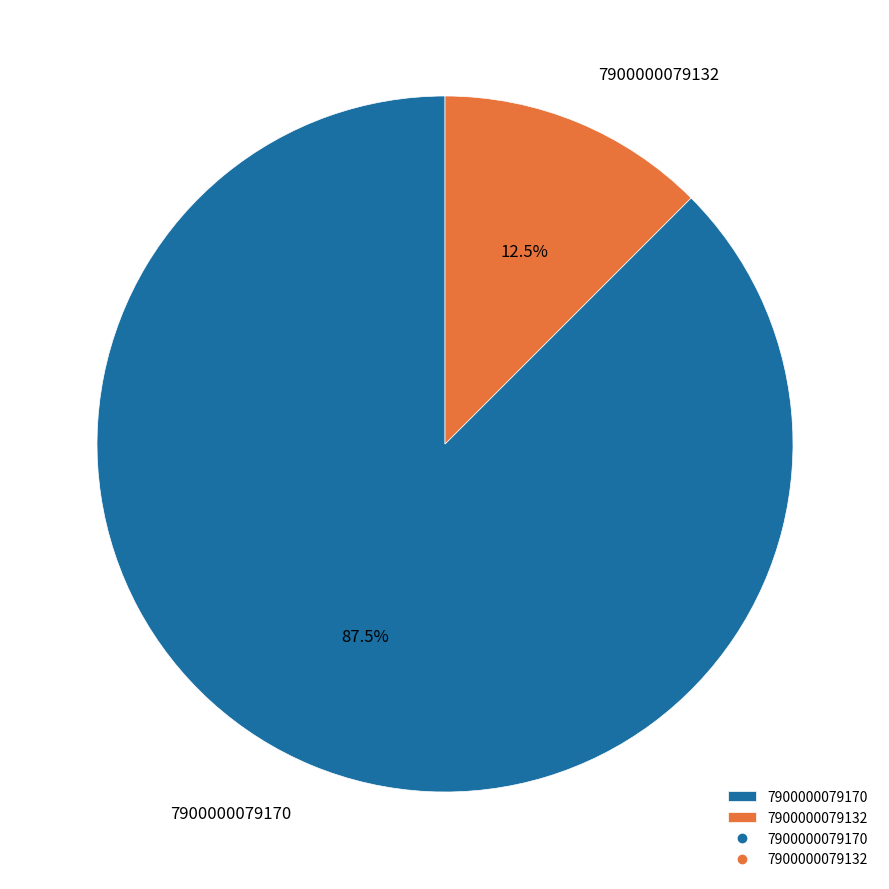

Which category has the smallest portion of the pie?

7900000079132